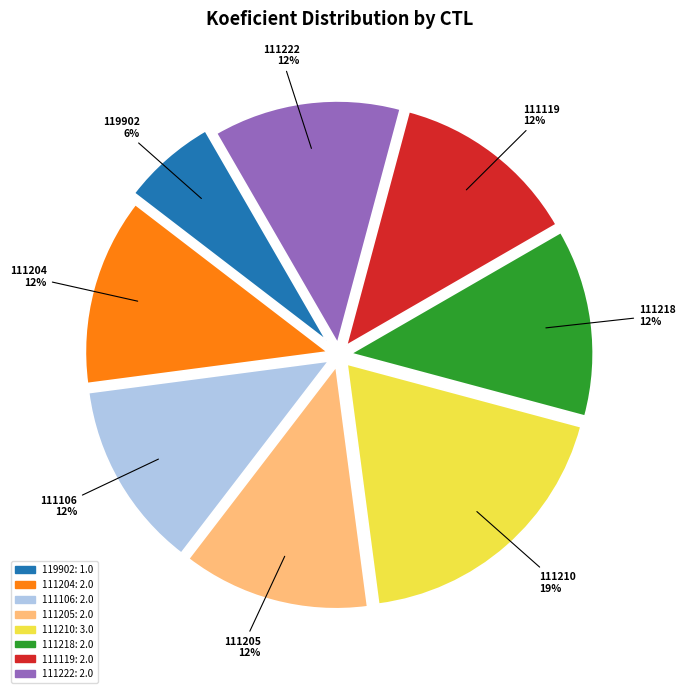

Between 119902 and 111222, which is larger?

111222